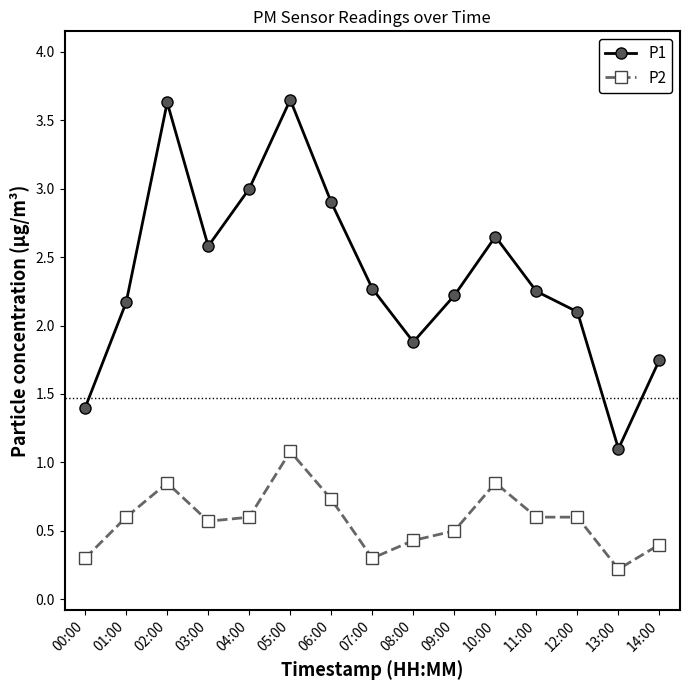

What is the average value of the P1 series?

2.4